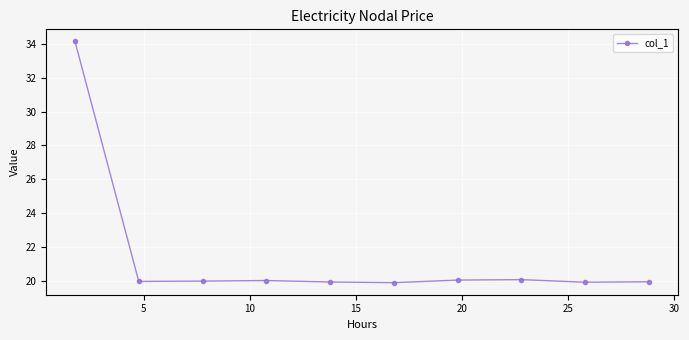

What is the difference between the maximum and minimum values?

14.3